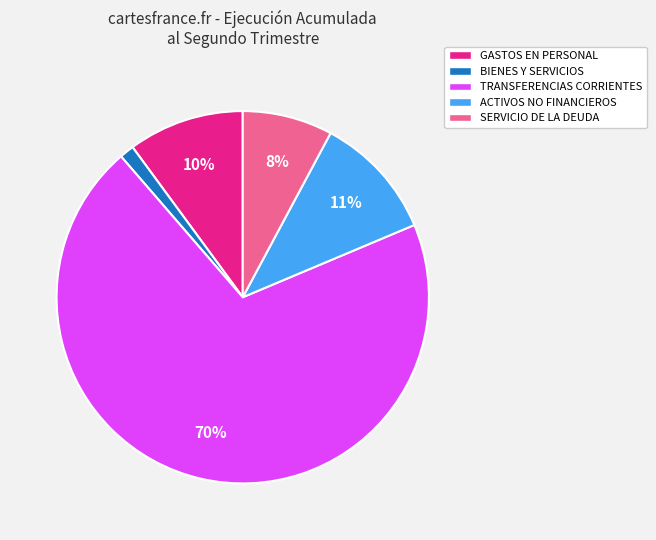

Do SERVICIO DE LA DEUDA and ACTIVOS NO FINANCIEROS together represent more than half of the pie?

No